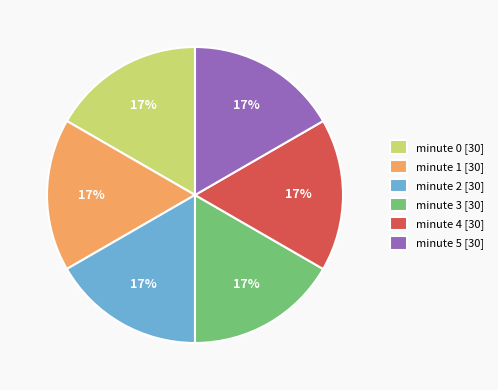

Is it true that minute 5 is 4% of the pie?

False